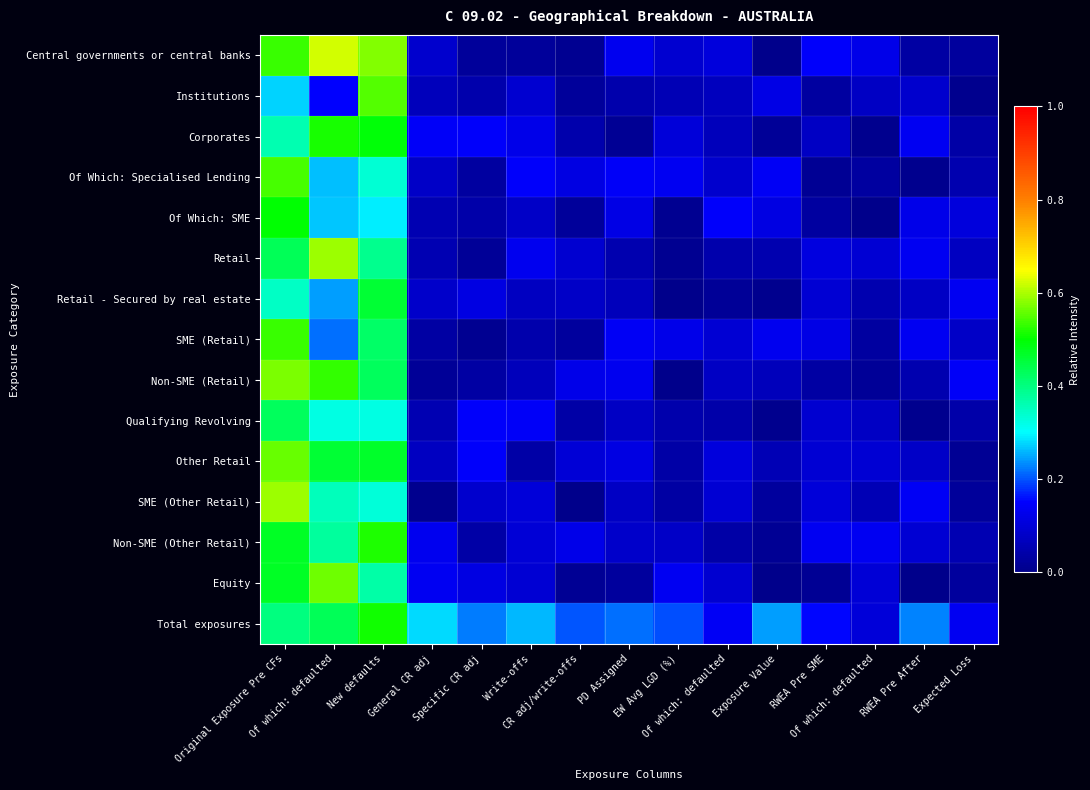

Count the number of data series in this chart.

15